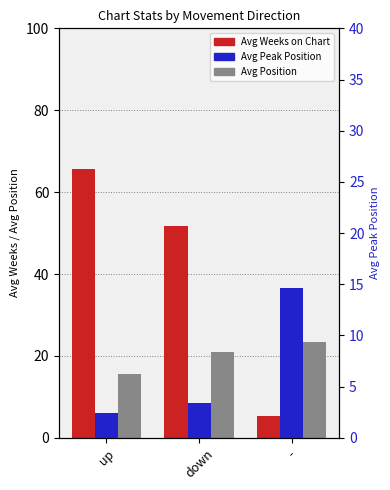

What is the sum of all Avg Peak Position values?

20.5